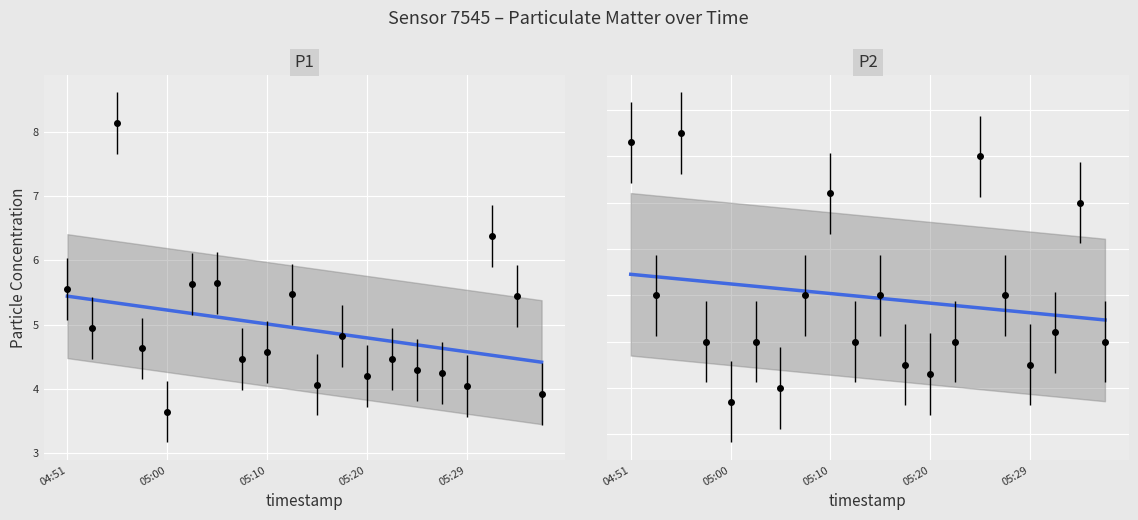

Which has a higher value, 7 or 11?

7